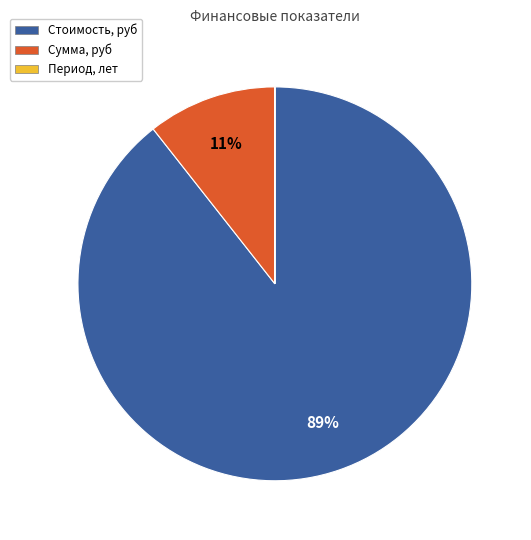

To the nearest percent, what is the average slice percentage?

33%